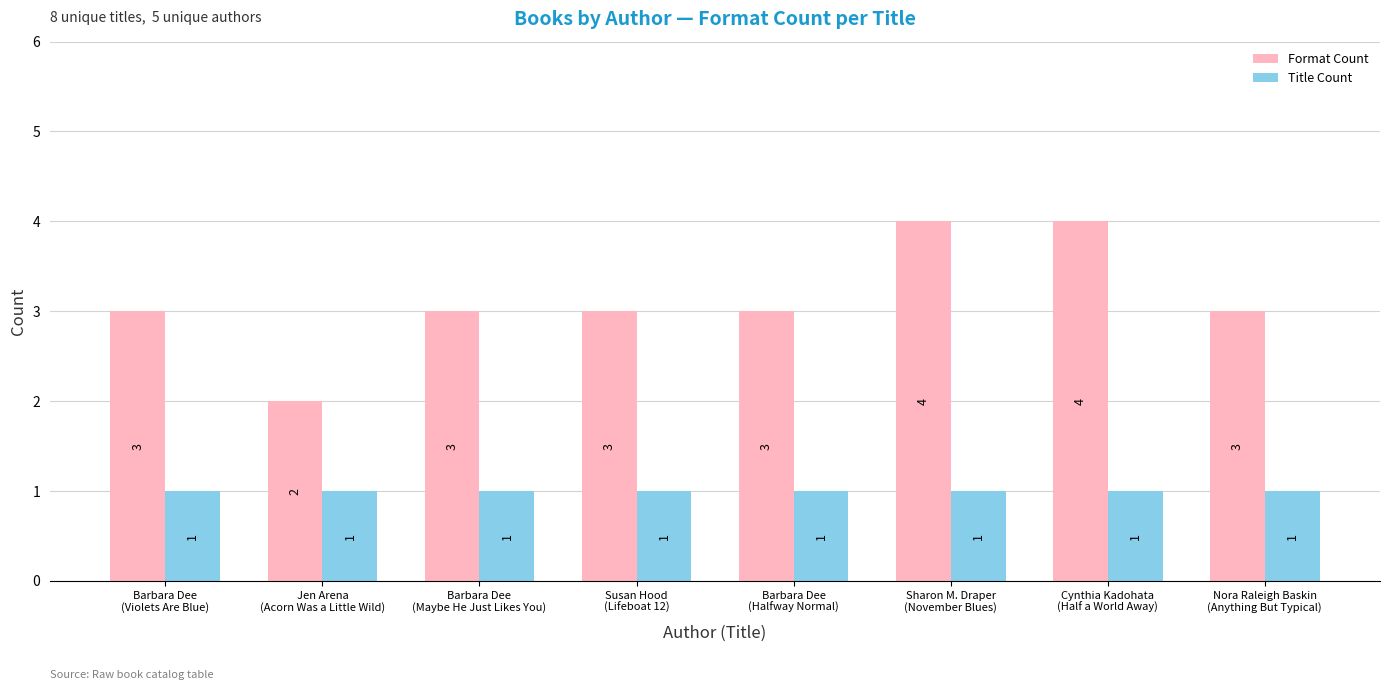

What is the highest value of the Format Count series?

4